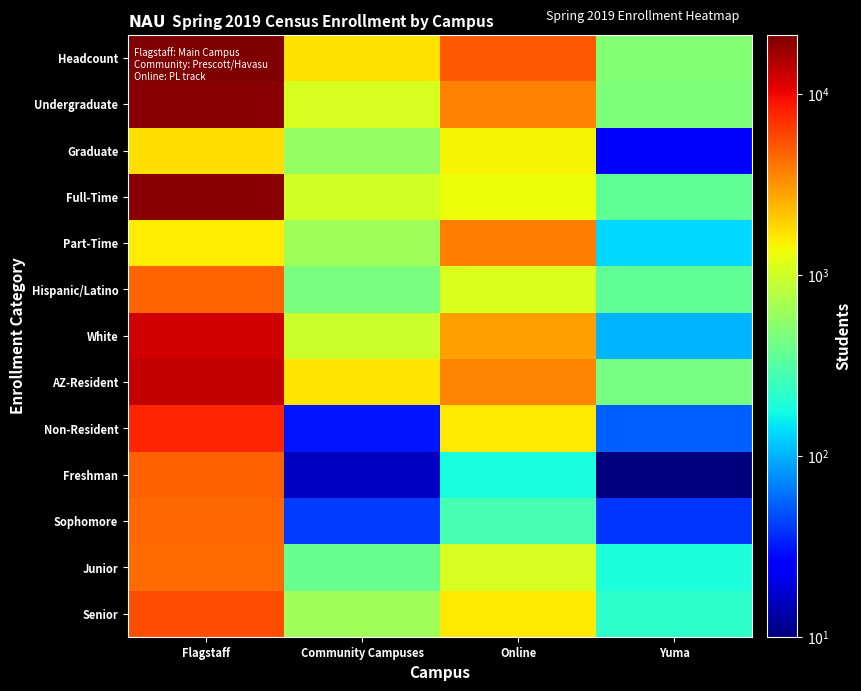

What is the minimum value shown in the chart?

10